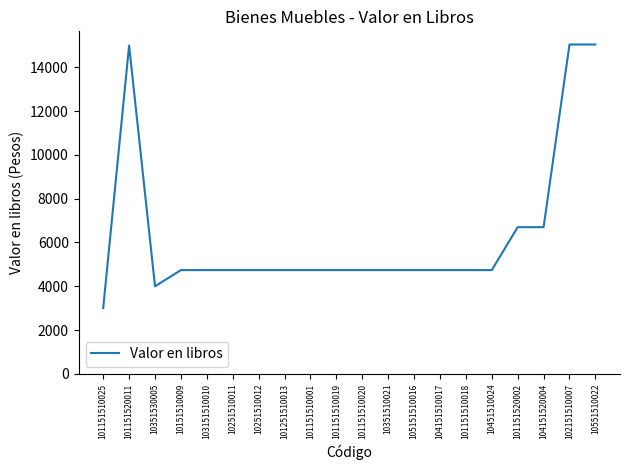

What is the ratio of the value at 101151510019 to the value at 103151510010?

1.0